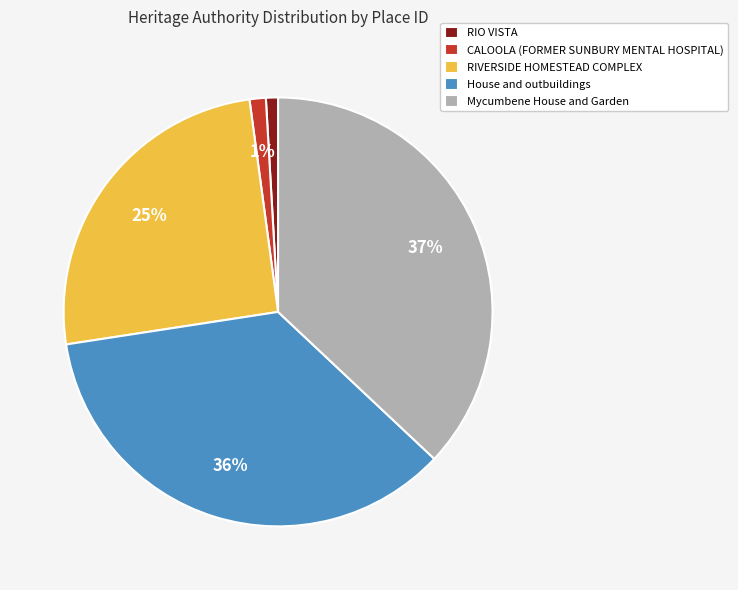

How many slices are in this pie chart?

5